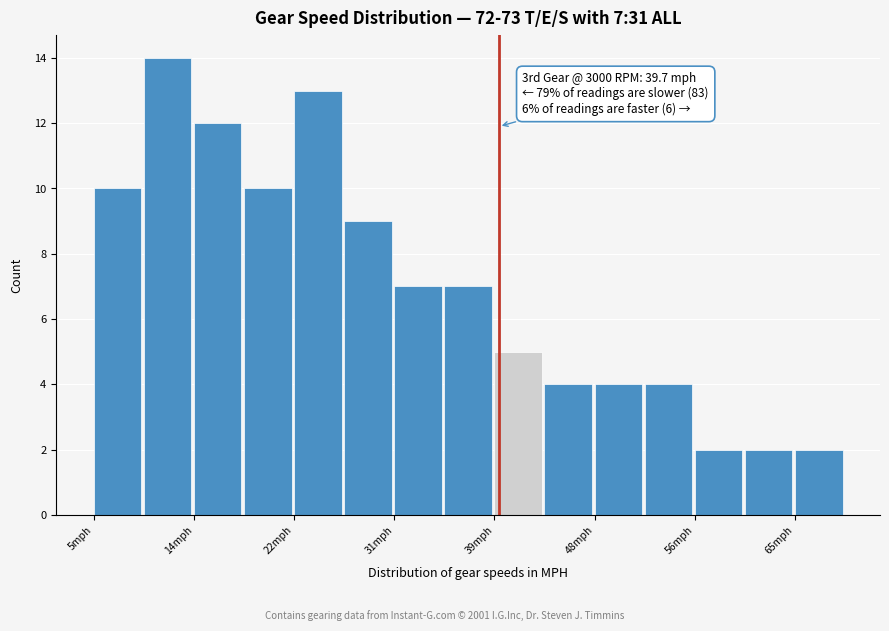

Over which range of the x-axis is the bar tallest?

10 to 14